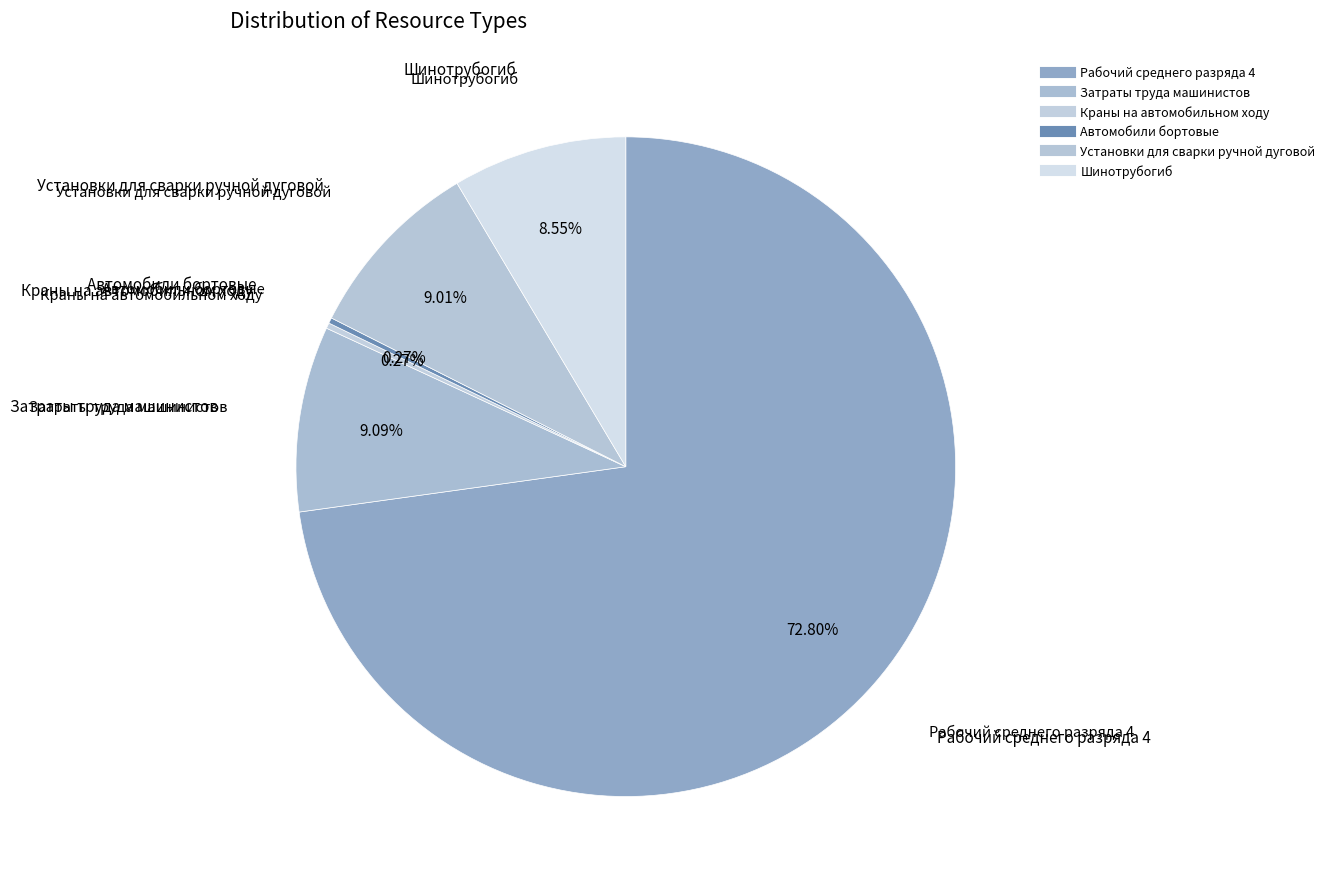

The Автомобили бортовые slice represents 0% of the pie. True or false?

True